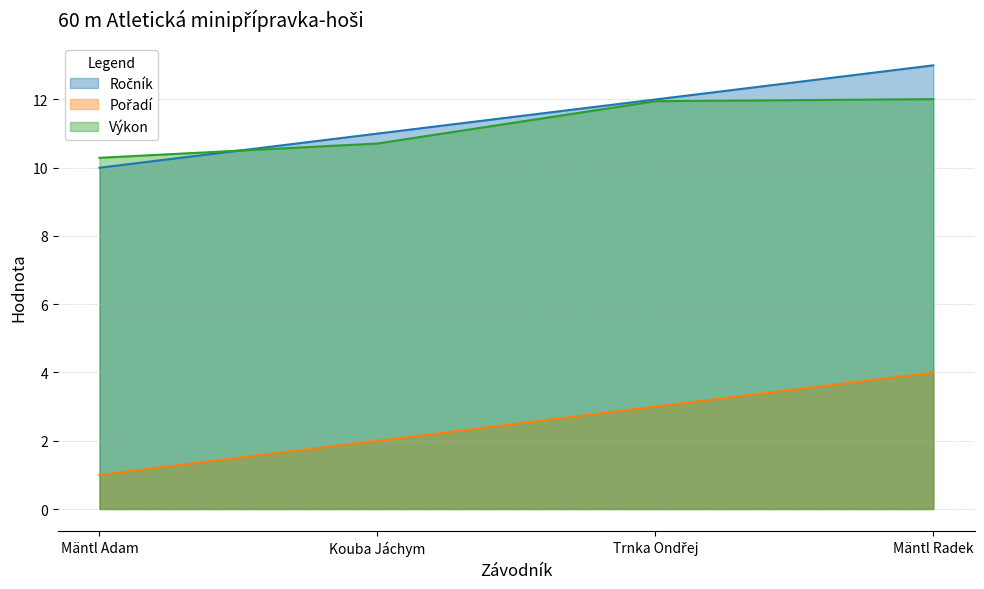

What value does the Ročník series have at Trnka Ondřej?

12.0